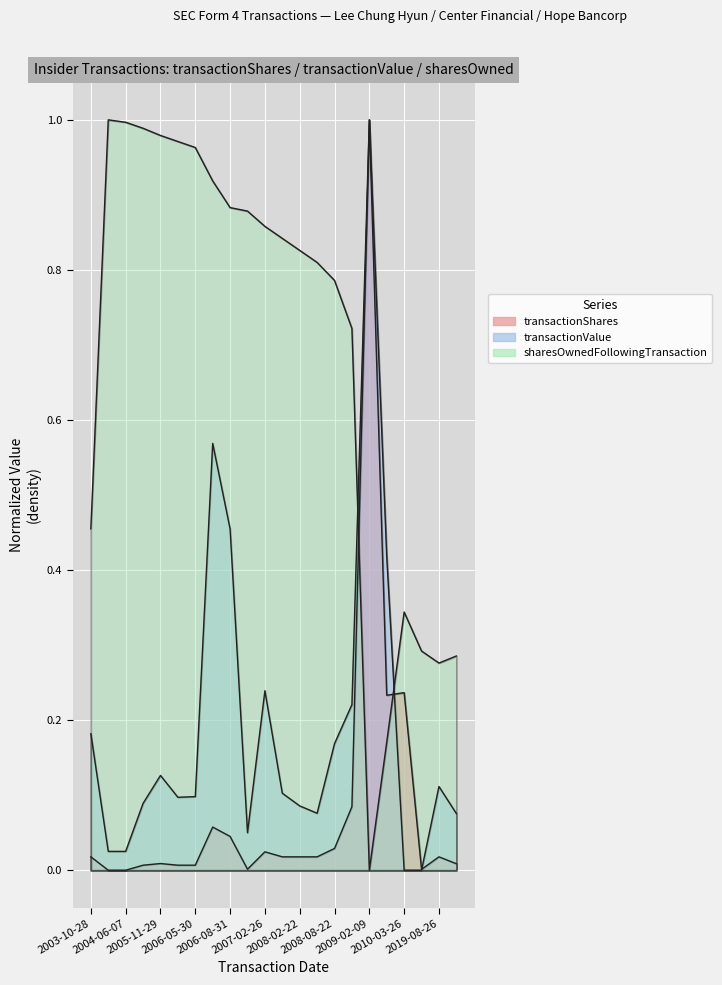

Count the number of data series in this chart.

3